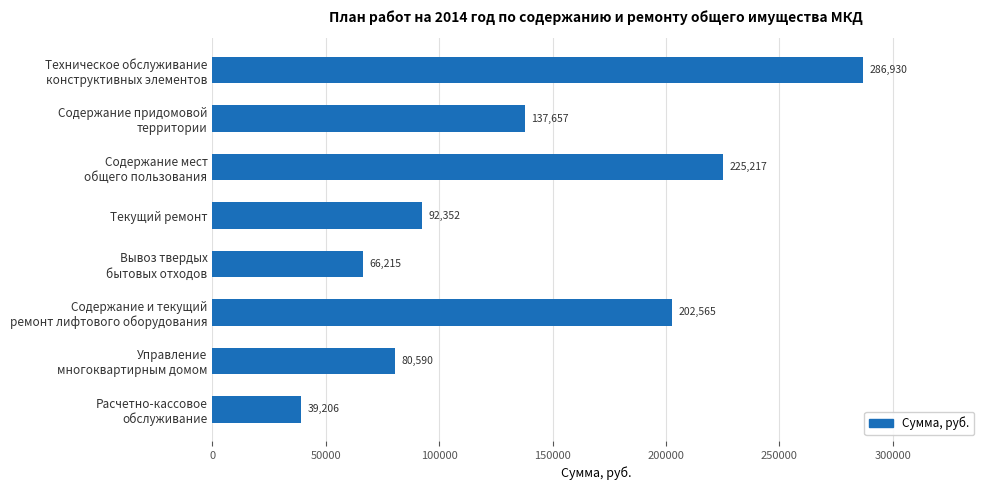

What is the minimum value shown in the chart?

39206.1